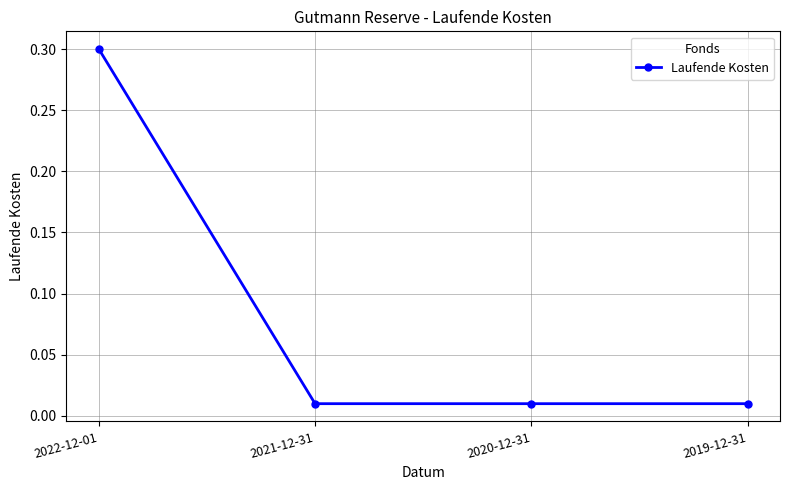

Which has a higher value, 2022-12-01 or 2019-12-31?

2022-12-01